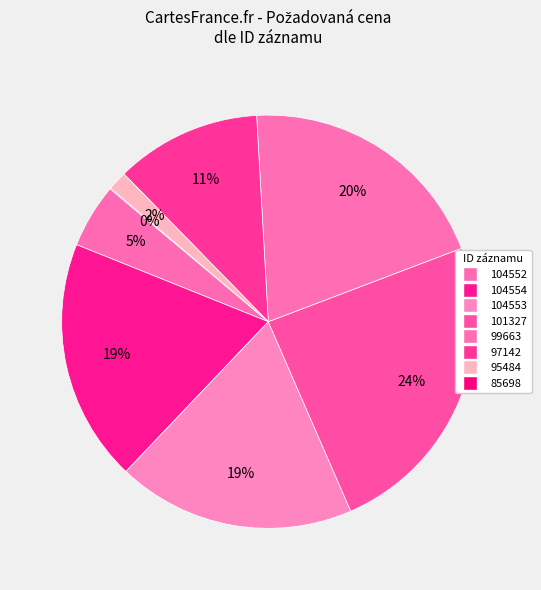

How much of the chart is everything except 101327?

75.8%